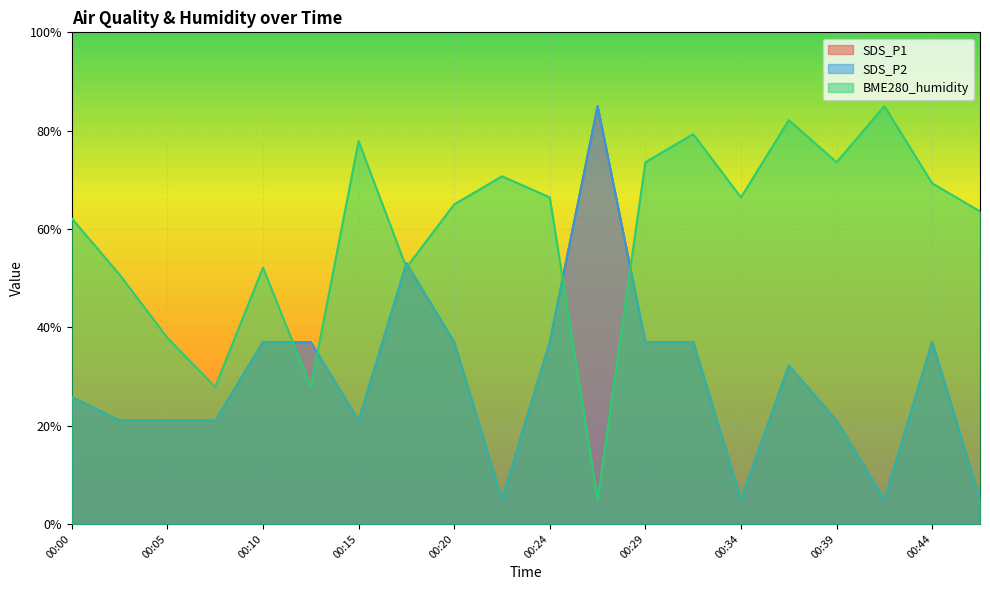

What is the sum of all BME280_humidity values?

1188.6